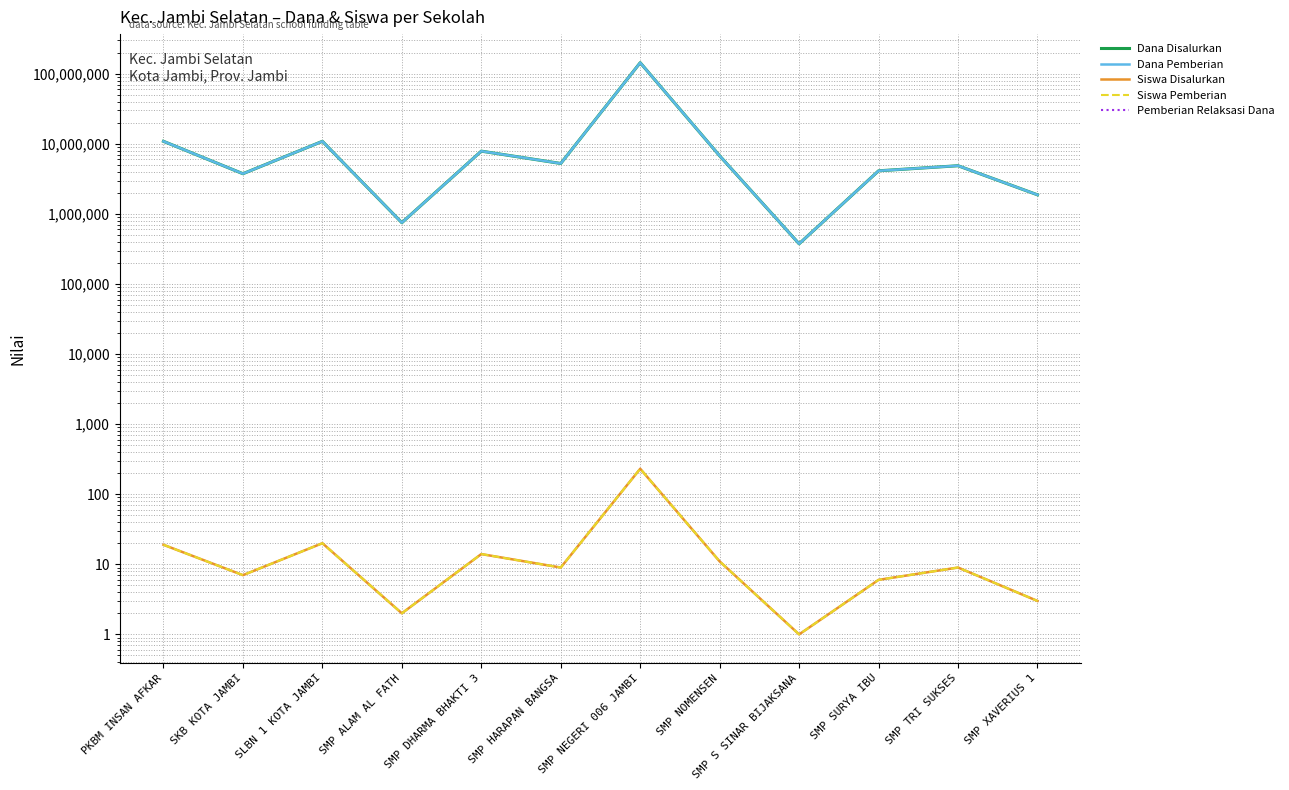

At how many categories does at least one series exceed 4460056?

7